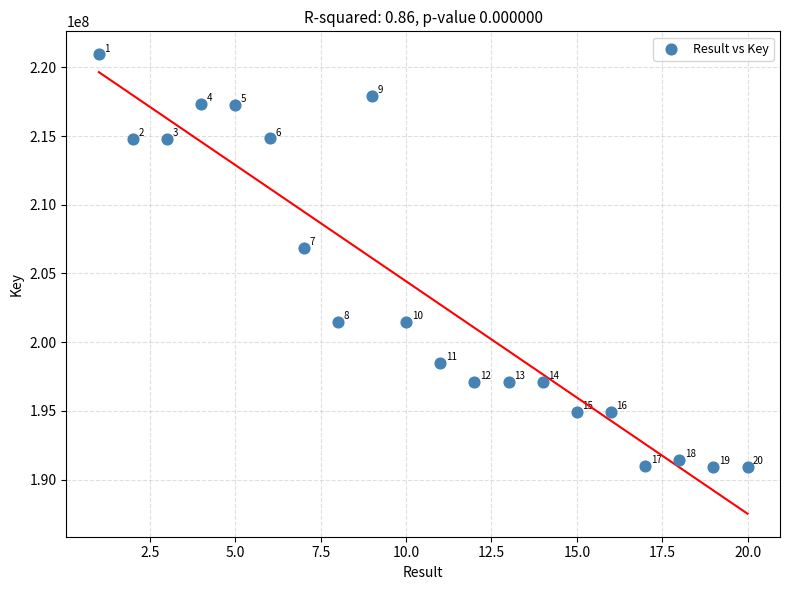

What is the range of Y values (max minus min)?

30029859